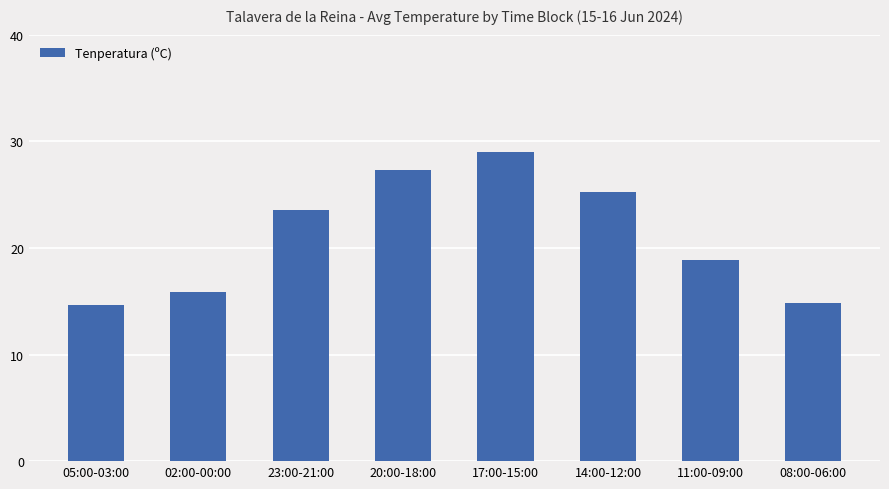

What is the difference between the maximum and minimum values?

14.4